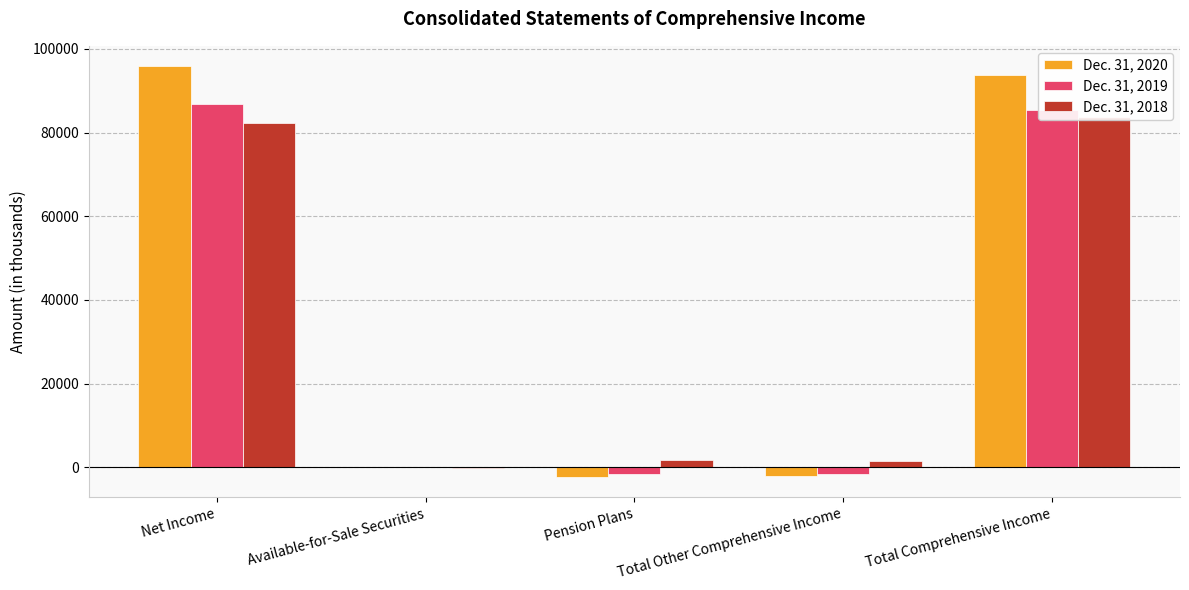

How many values in Dec. 31, 2019 are below zero?

2